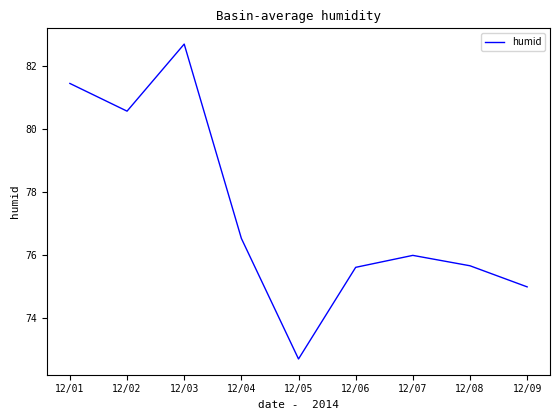

True or false: the data has more than 2 interior local peaks.

False